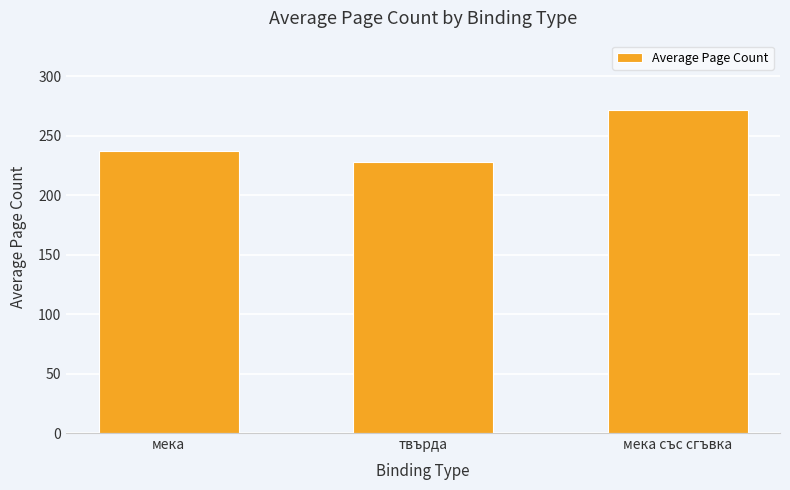

Rank the categories by value from lowest to highest.

твърда, мека, мека със сгъвка